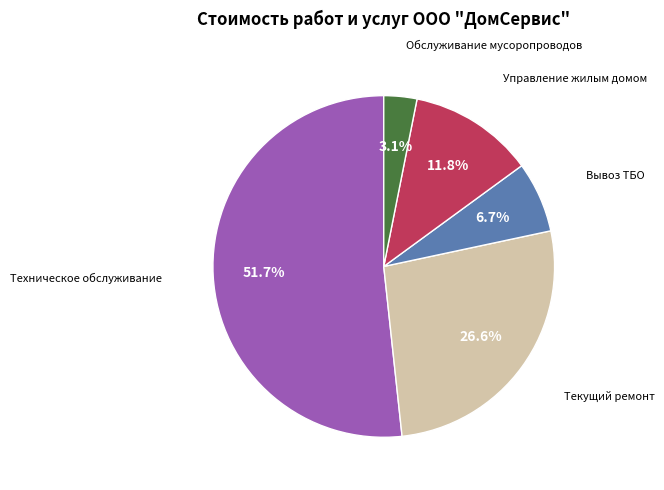

What is the largest slice in the pie chart?

Техническое обслуживание